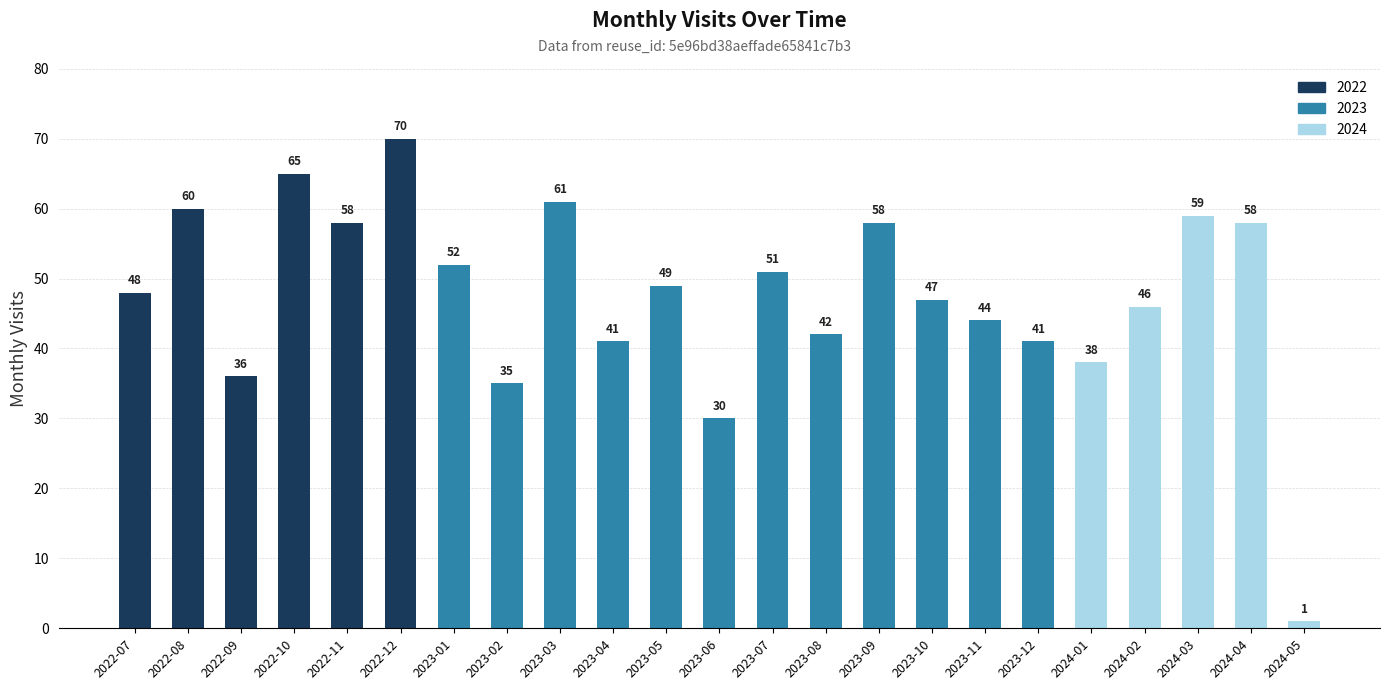

Between 2023-08 and 2022-10, which is larger?

2022-10